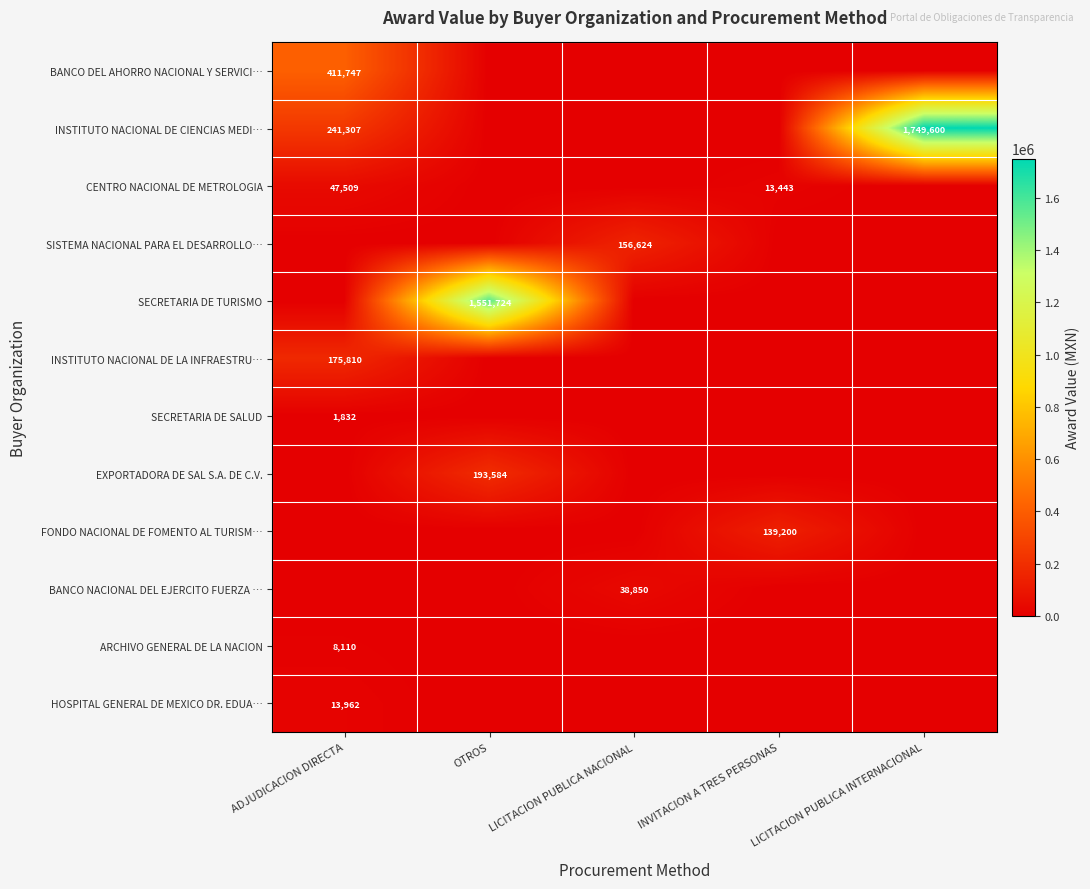

The value of SISTEMA NACIONAL PARA EL DESARROLLO… at LICITACION PUBLICA NACIONAL is 156624. True or false?

True